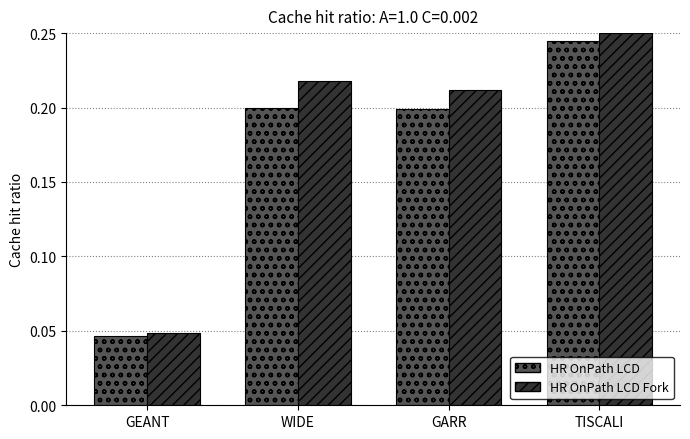

What are all the series names shown in the legend?

HR OnPath LCD, HR OnPath LCD Fork